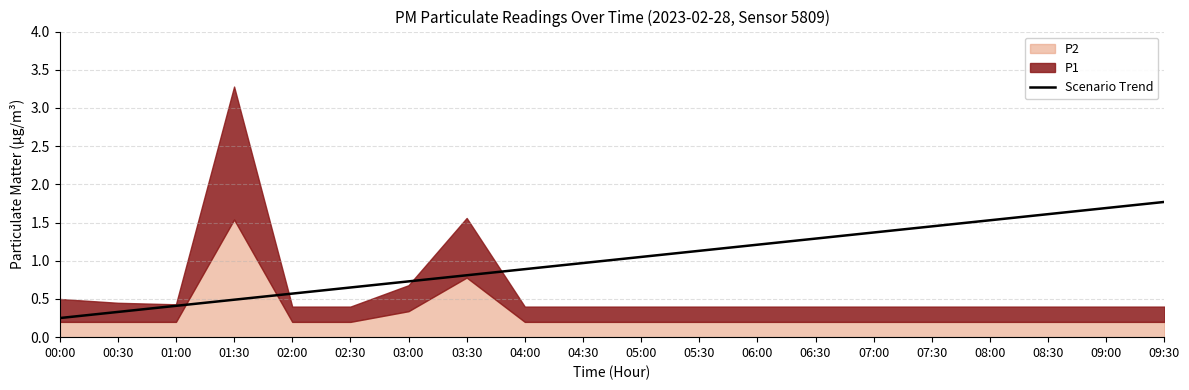

Approximately how many times larger is the value at 07:30 compared to 08:30?

0.9